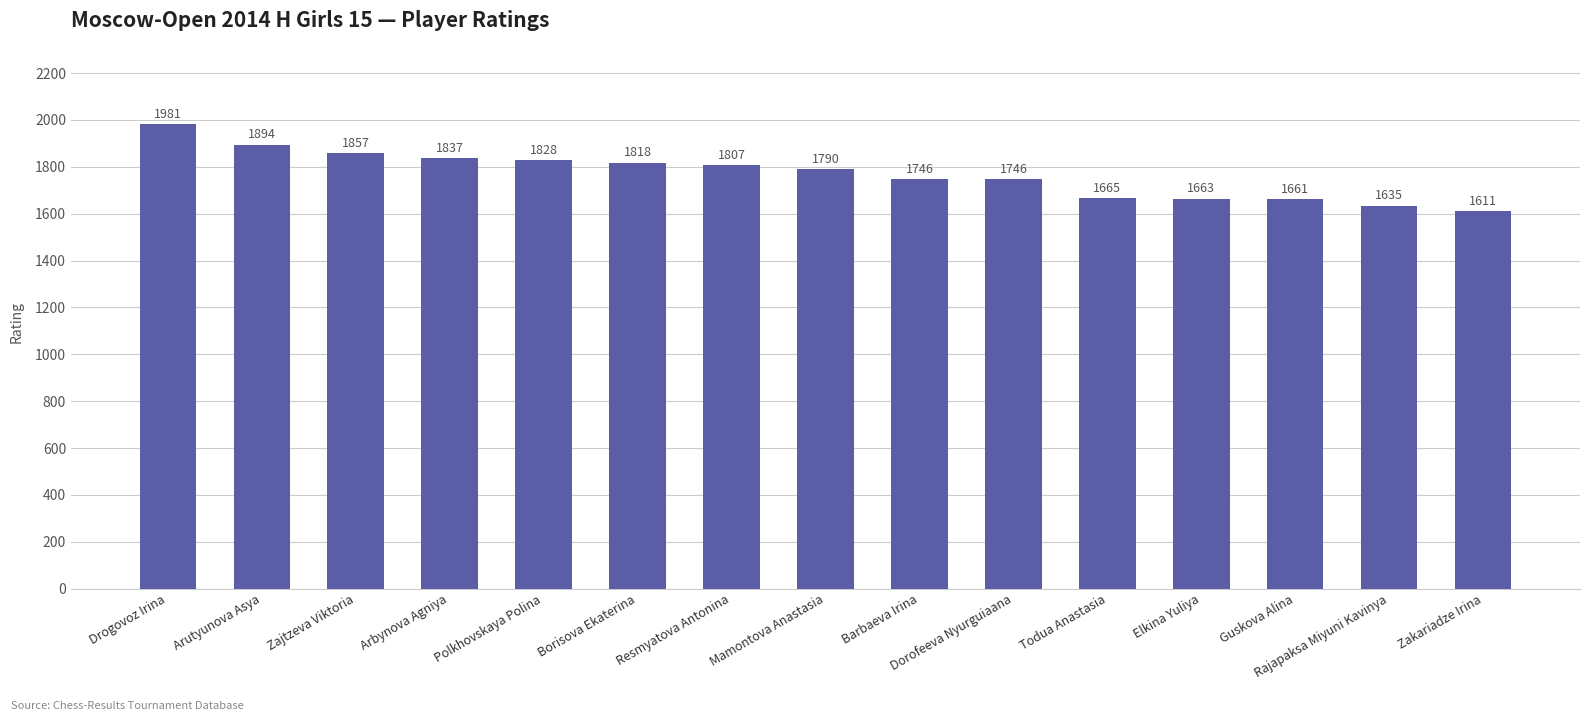

How many distinct data groups are displayed?

1